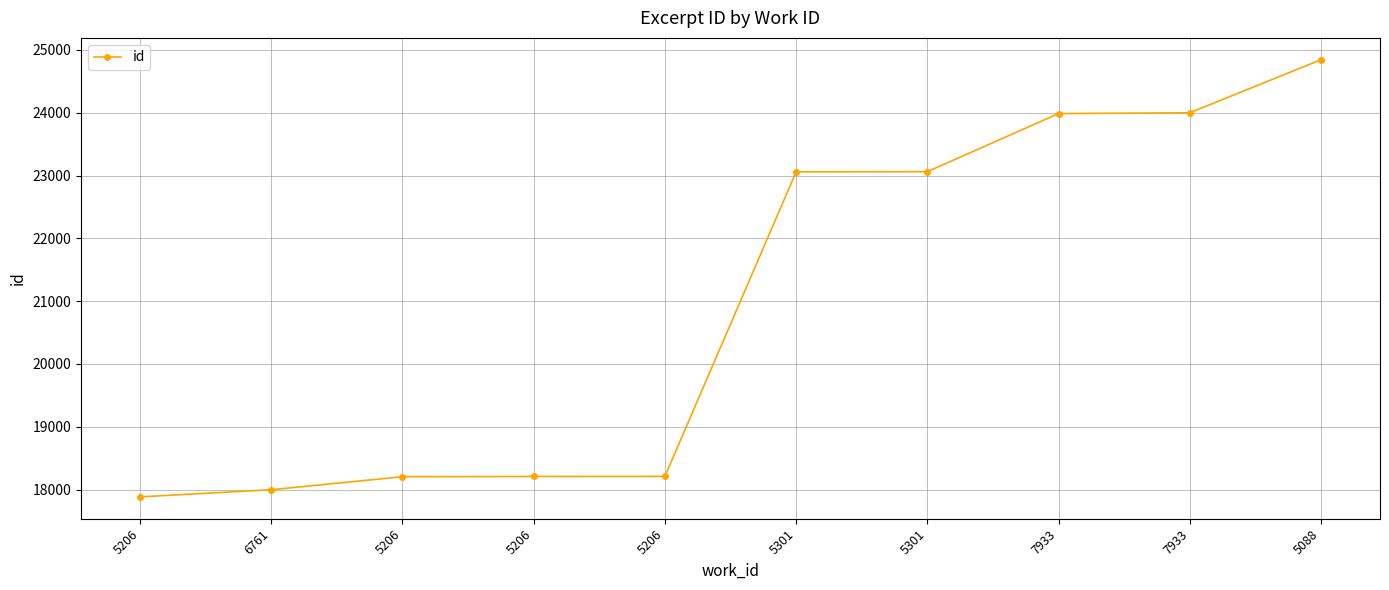

Between 7933 and 5206, which is larger?

7933